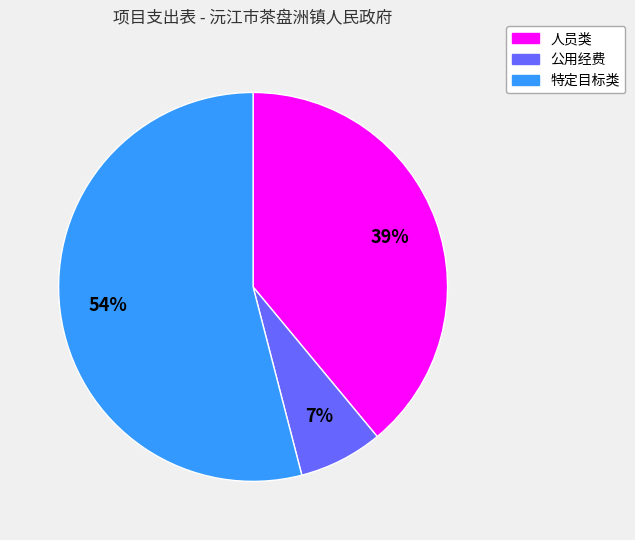

To the nearest percent, what portion does 公用经费 represent?

7%